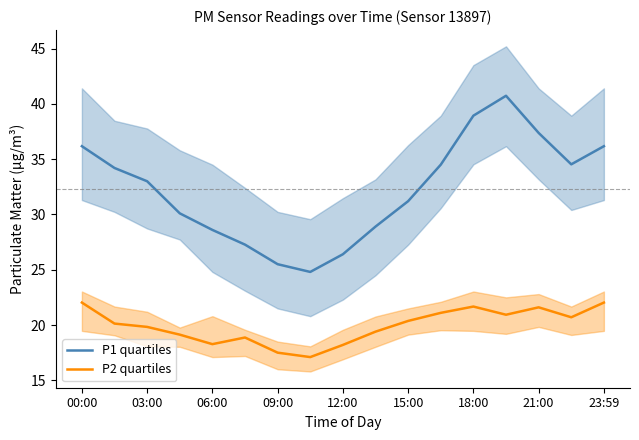

Reading left to right, extract all data points from this chart.

P1 quartiles: 36.2	34.2	33.0	30.1	28.6	27.3	25.5	24.8	26.4	28.9	31.2	34.5	38.9	40.7	37.4	34.5	36.2
P2 quartiles: 22.0	20.1	19.8	19.1	18.3	18.9	17.5	17.1	18.2	19.4	20.4	21.1	21.7	20.9	21.6	20.7	22.0